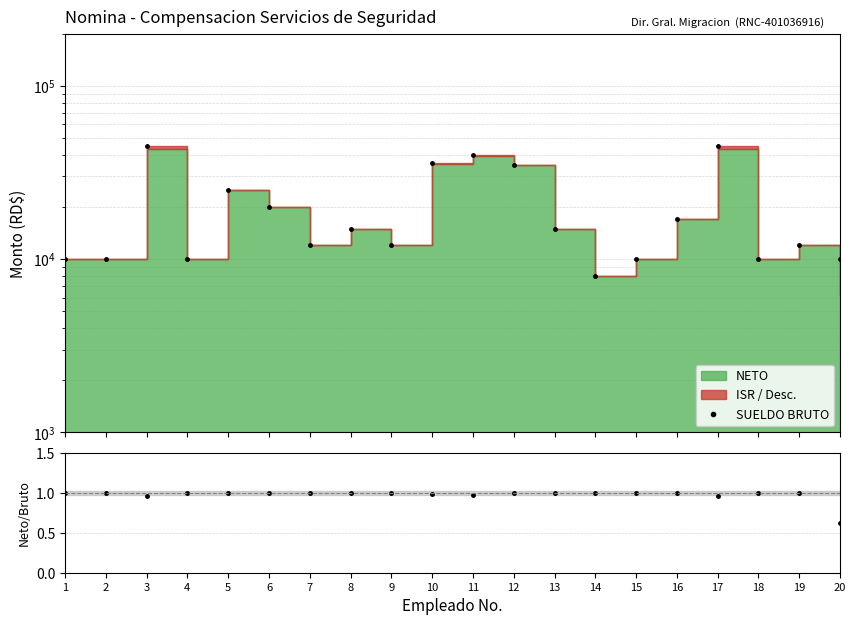

What is the total value across all series at 4?

10001.0